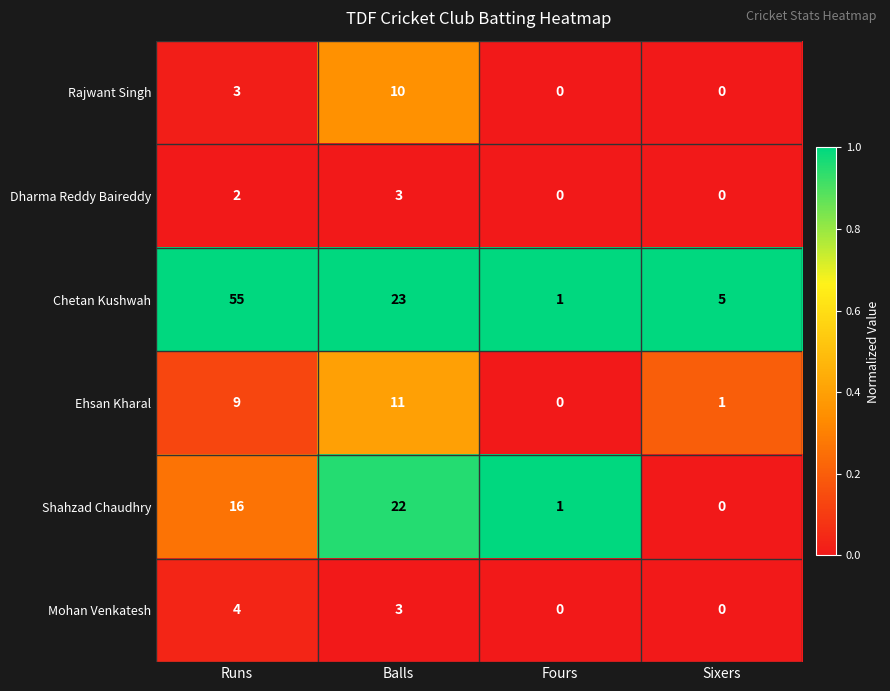

List the series in order of their peak value, lowest first.

Dharma Reddy Baireddy, Mohan Venkatesh, Rajwant Singh, Ehsan Kharal, Shahzad Chaudhry, Chetan Kushwah